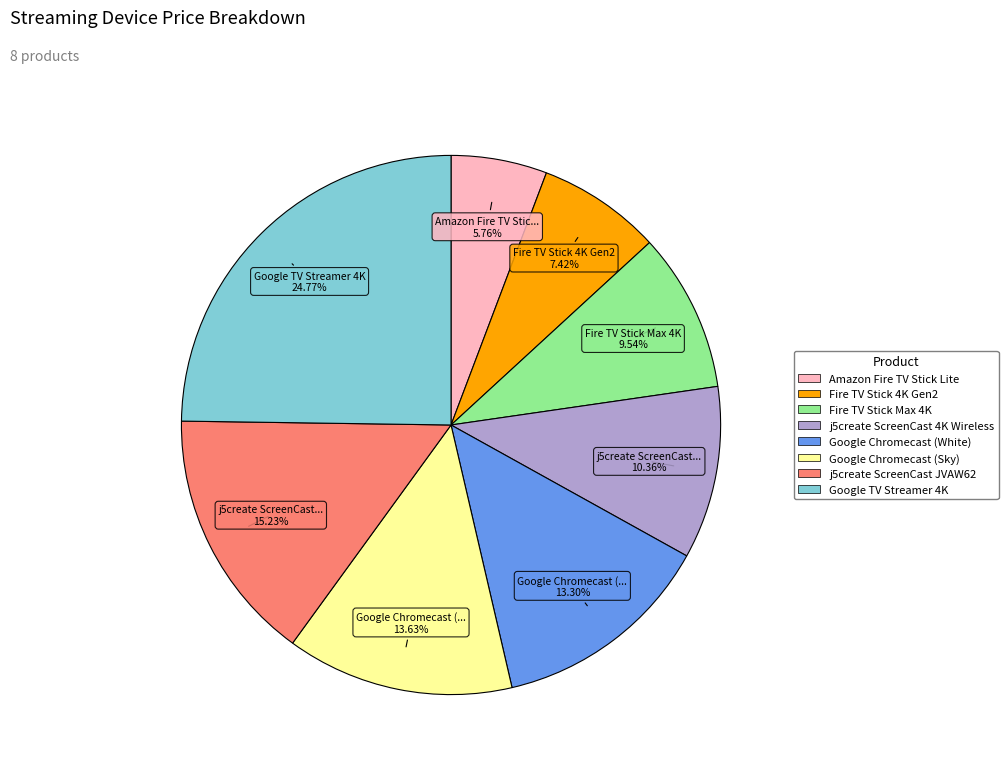

Is there a majority slice in this chart?

No